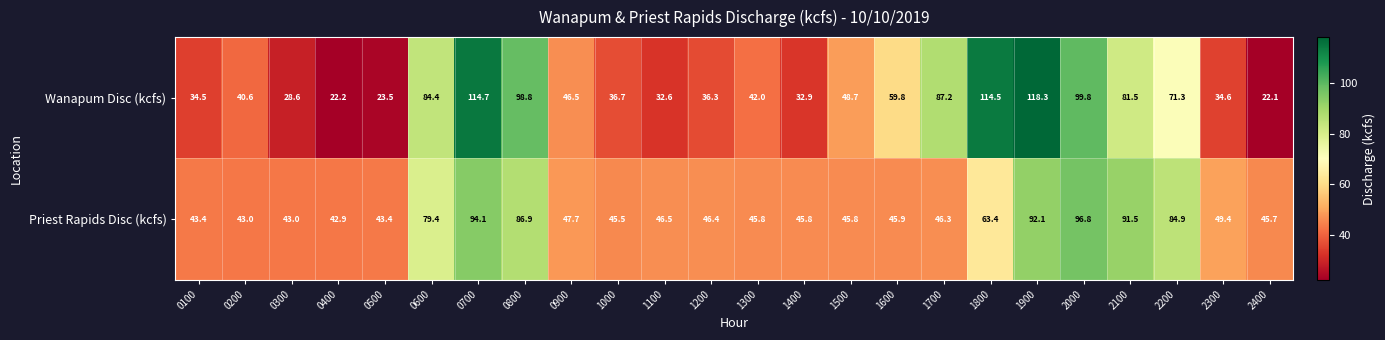

At how many categories does at least one series exceed 71?

9